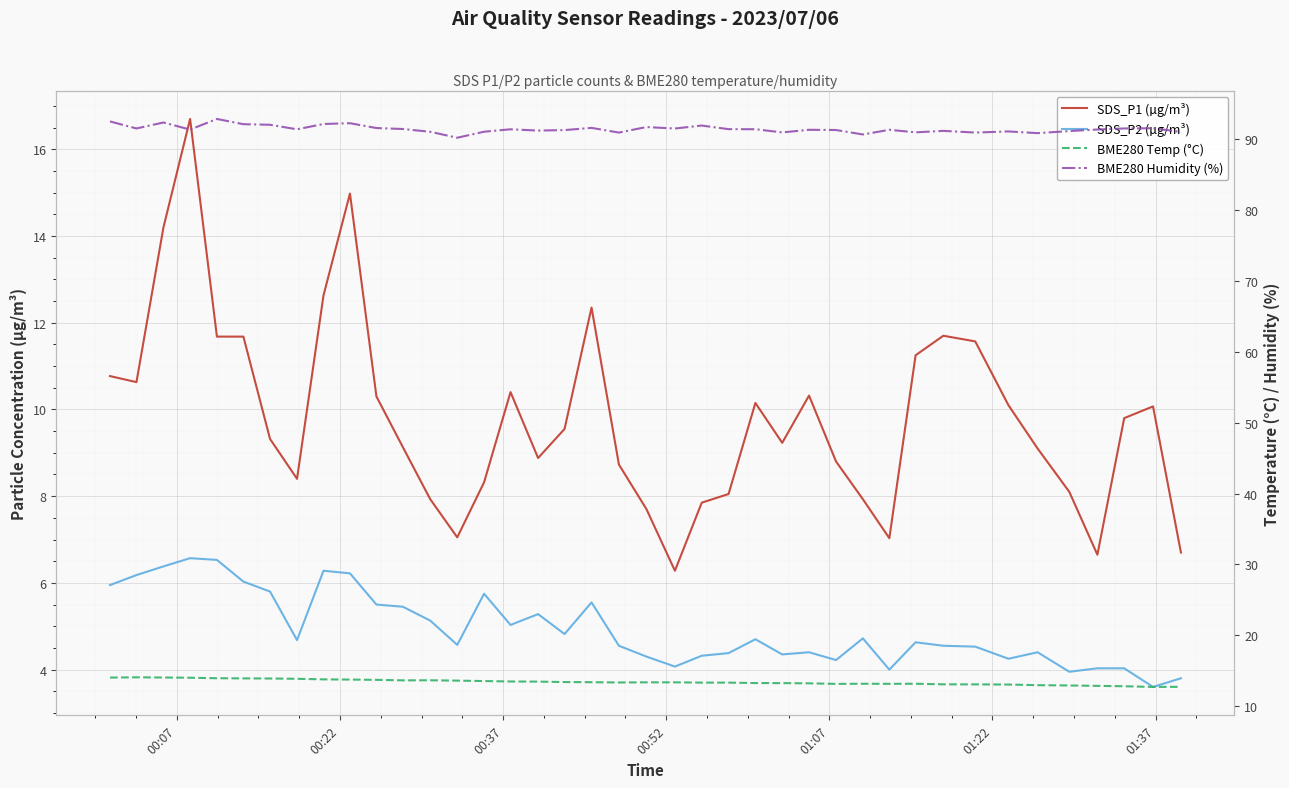

Does the chart display data point markers on the line(s)?

No